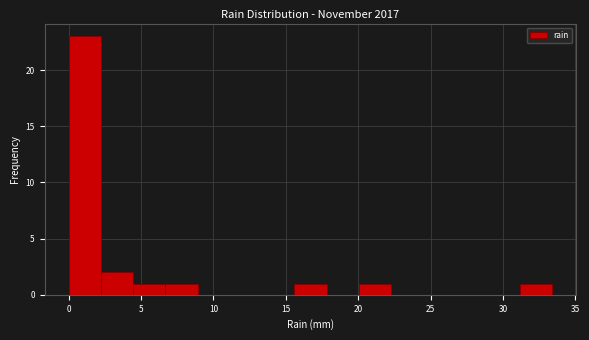

How tall is the bar that spans 2.0 to 4.5 on the x-axis? Neither the bar edges nor the heights are printed on the chart, so give them approximately, as read against the axes.

2